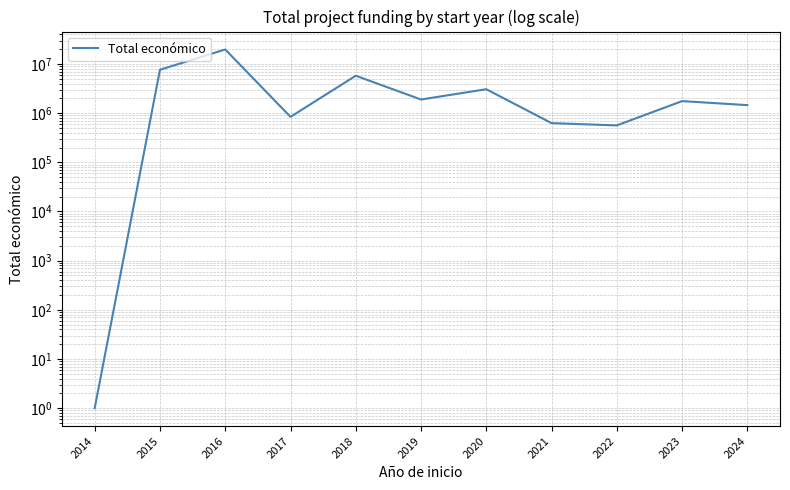

Which has a higher value, 2018 or 2023?

2018